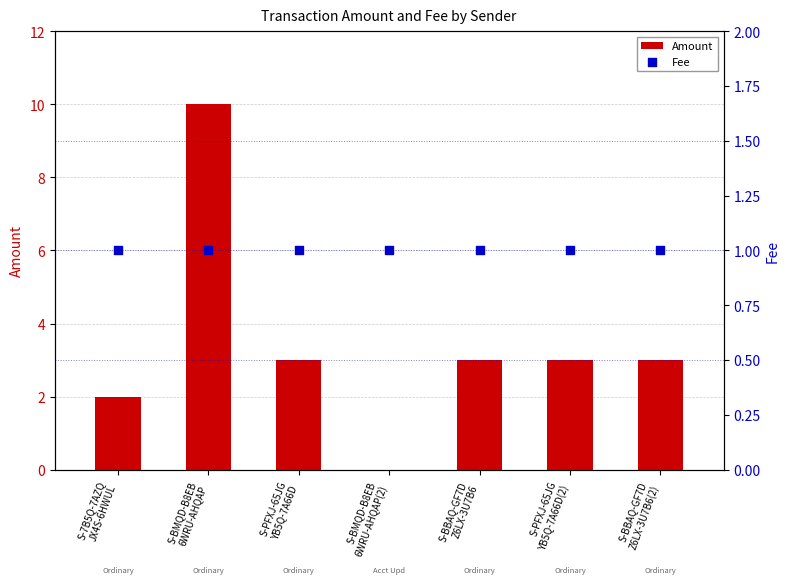

At which category is the sum across all series the highest?

S-BMQD-B8EB
6WRU-AHQAP